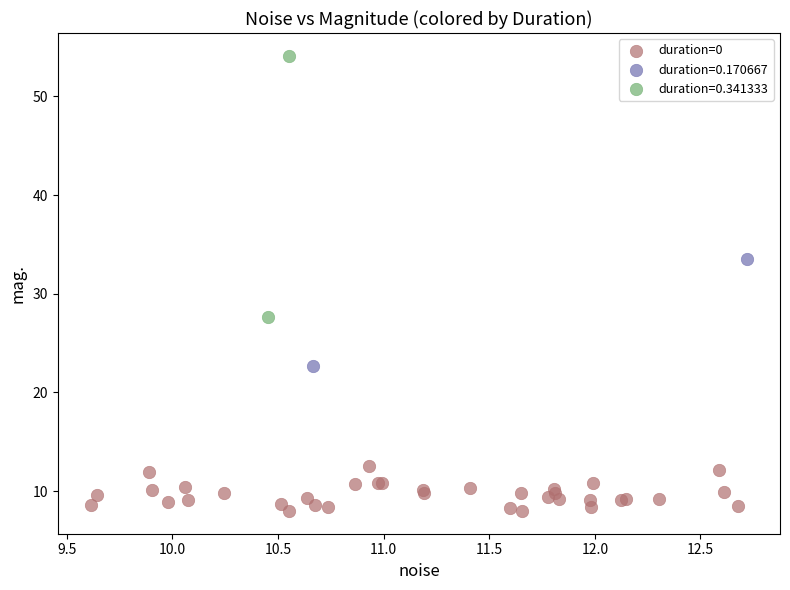

What are all the series names shown in the legend?

duration=0, duration=0.170667, duration=0.341333